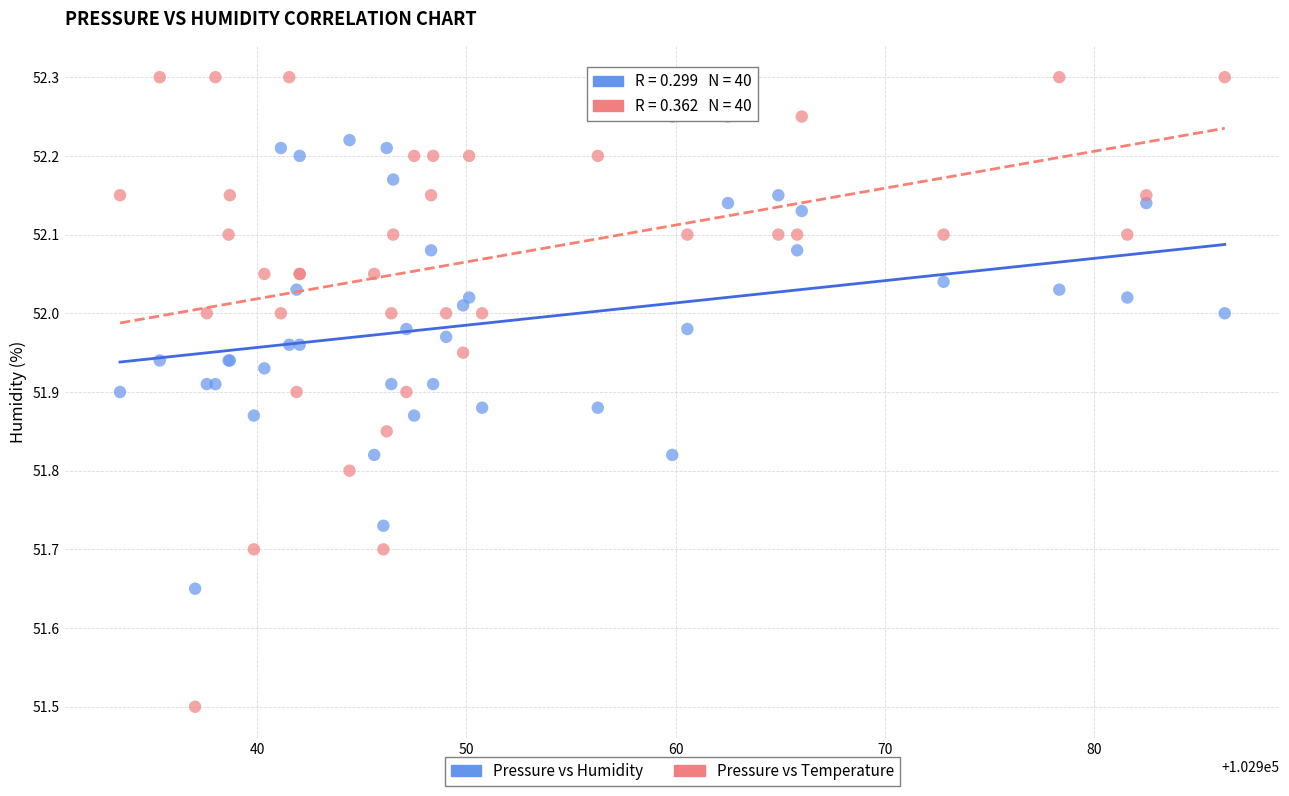

What are all the series names shown in the legend?

Pressure vs Humidity, Pressure vs Temperature